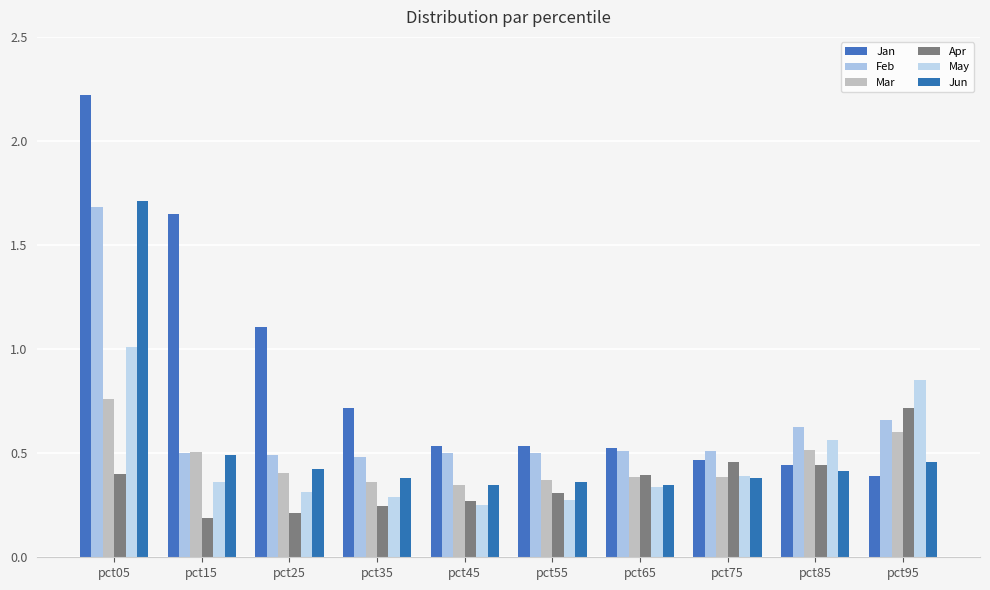

The Jan series shows 0.5 at pct45. True or false?

True